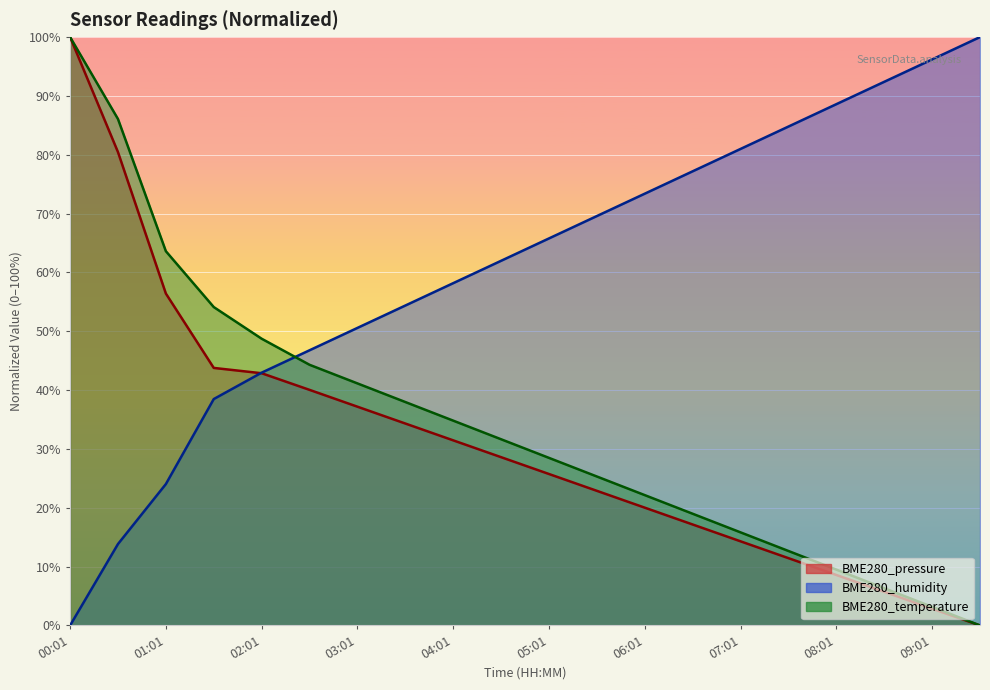

How many values in BME280_temperature are above zero?

19